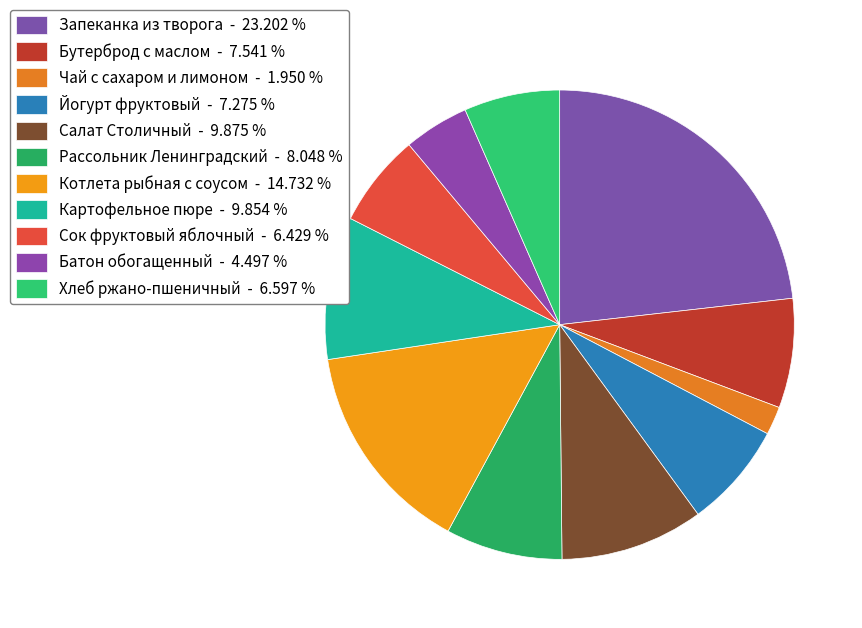

What percentage is the Чай с сахаром и лимоном slice, to the nearest percent?

2%